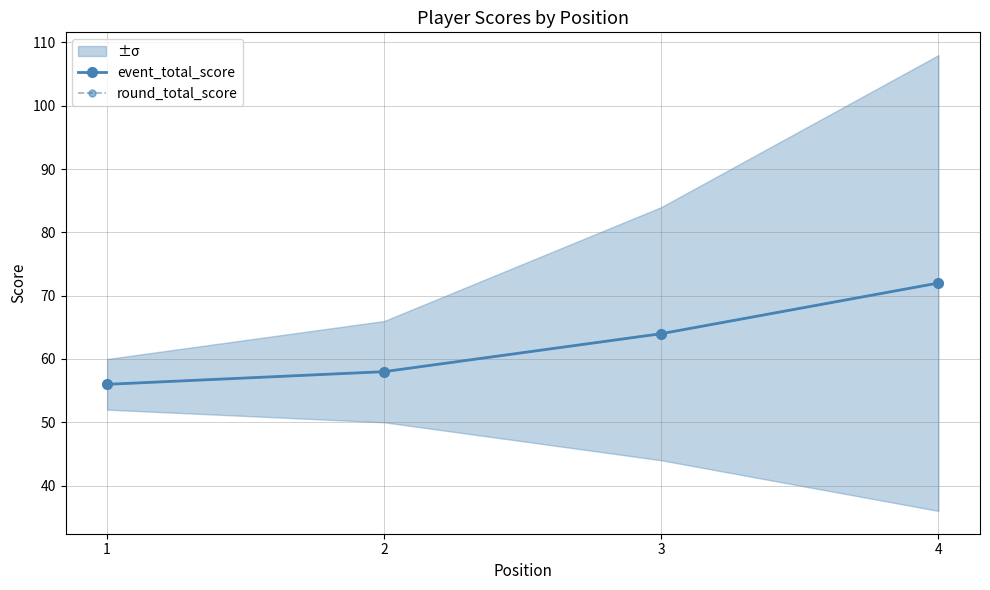

True or false: event_total_score has more than 1 points higher than both neighbors.

False